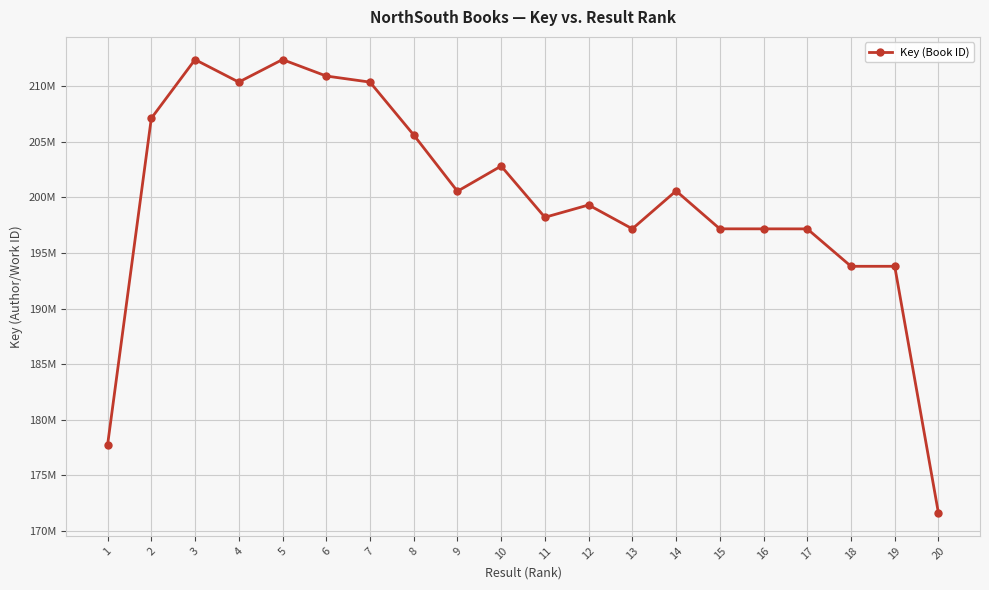

Is this an area chart (filled region under the line)?

No